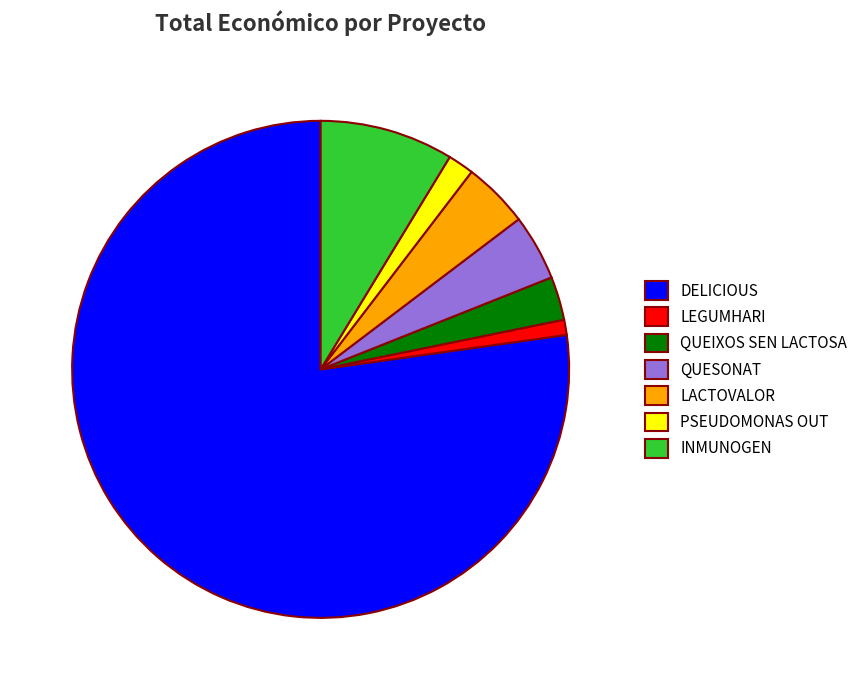

What is the ratio of the value at QUEIXOS SEN LACTOSA to the value at PSEUDOMONAS OUT?

1.7